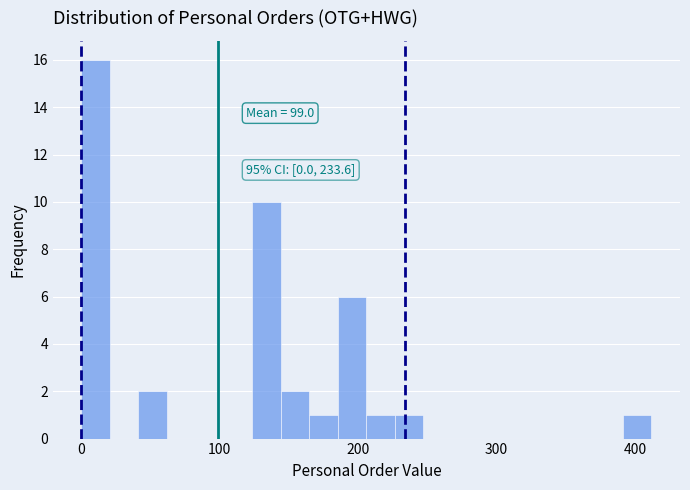

Read against the x-axis, roughly where is the centre of the tallest bar?

10